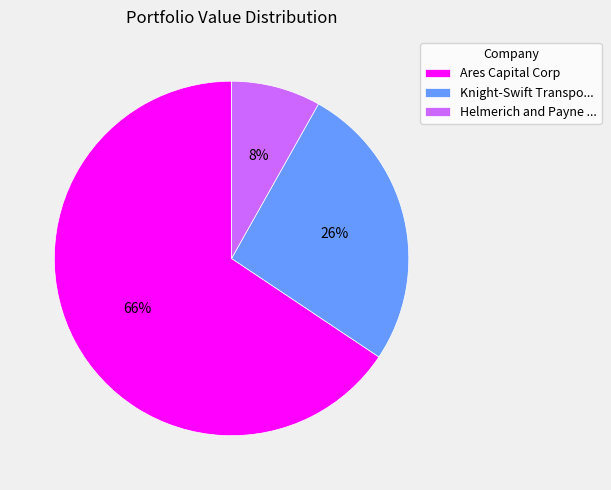

How many segments does this pie chart have?

3